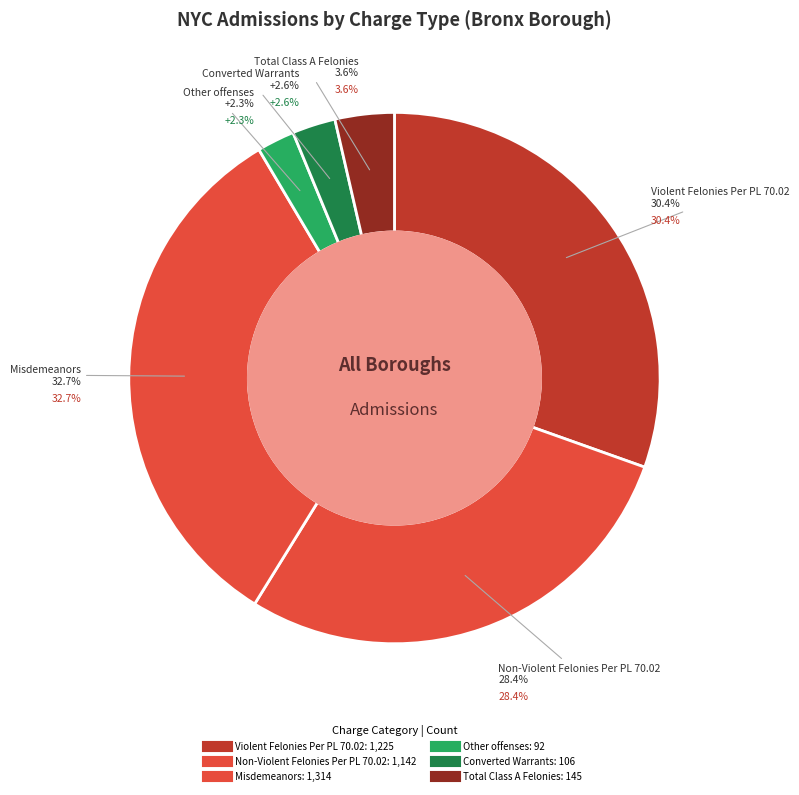

Is there any slice that represents more than half of the pie?

No